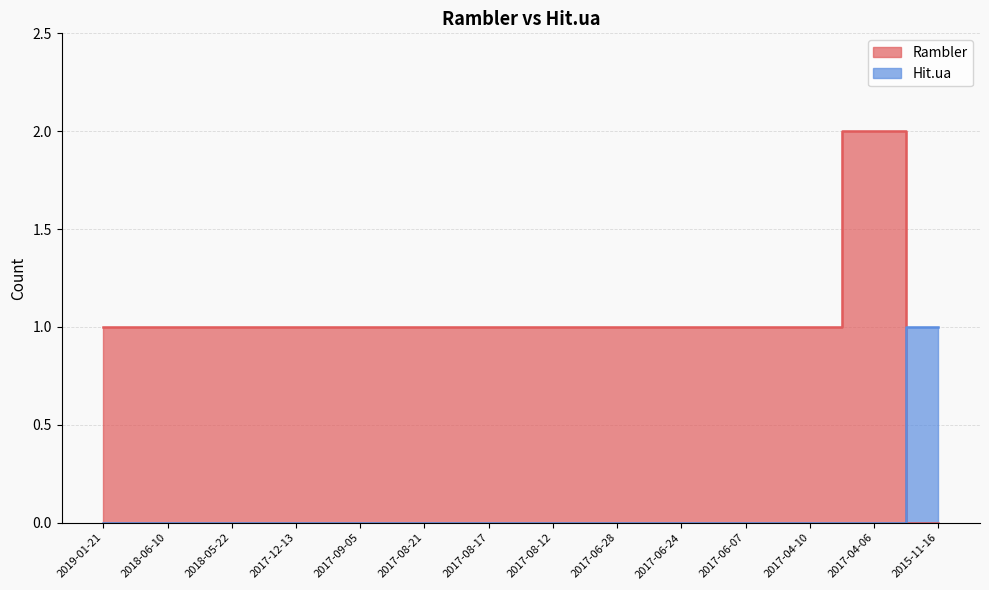

True or false: Hit.ua has more than 1 points higher than both neighbors.

False